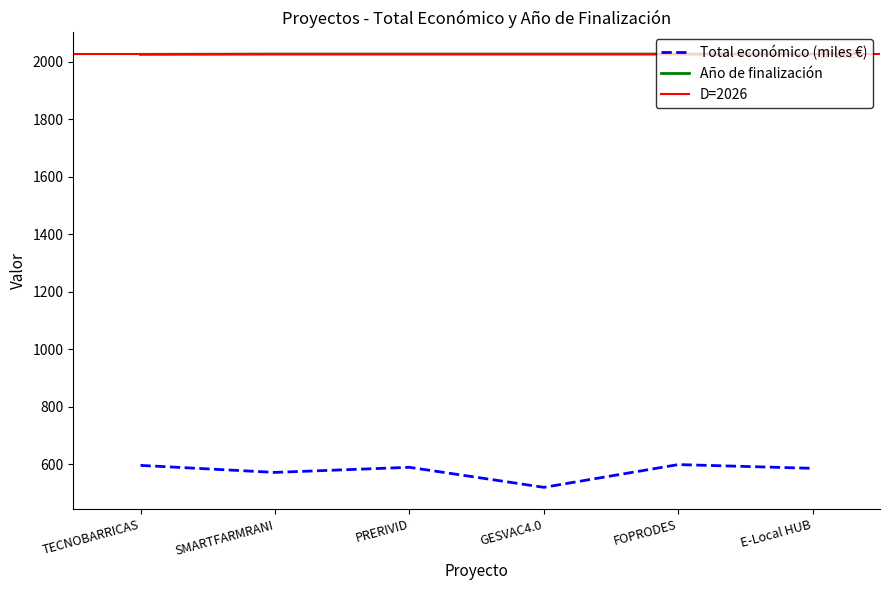

What is the spread (max minus min) of values at SMARTFARMRANI?

1455.0